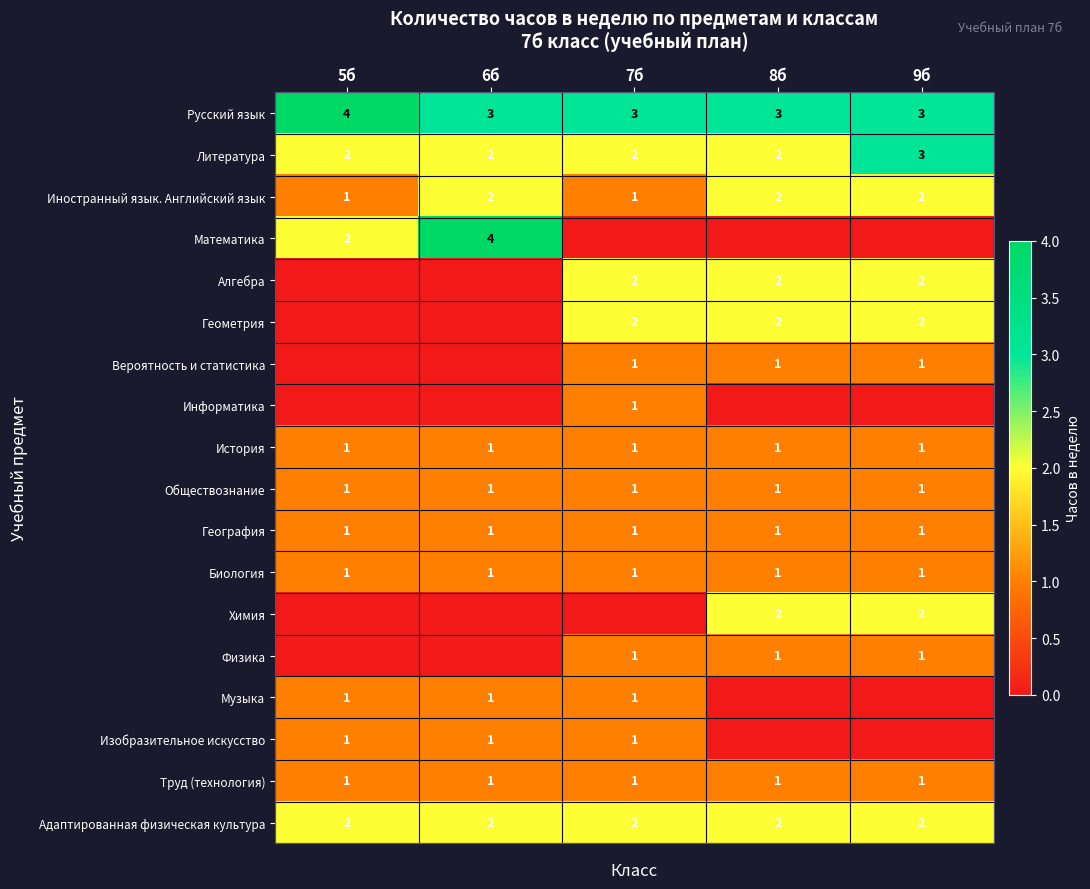

Which category has the highest value across all series?

5б